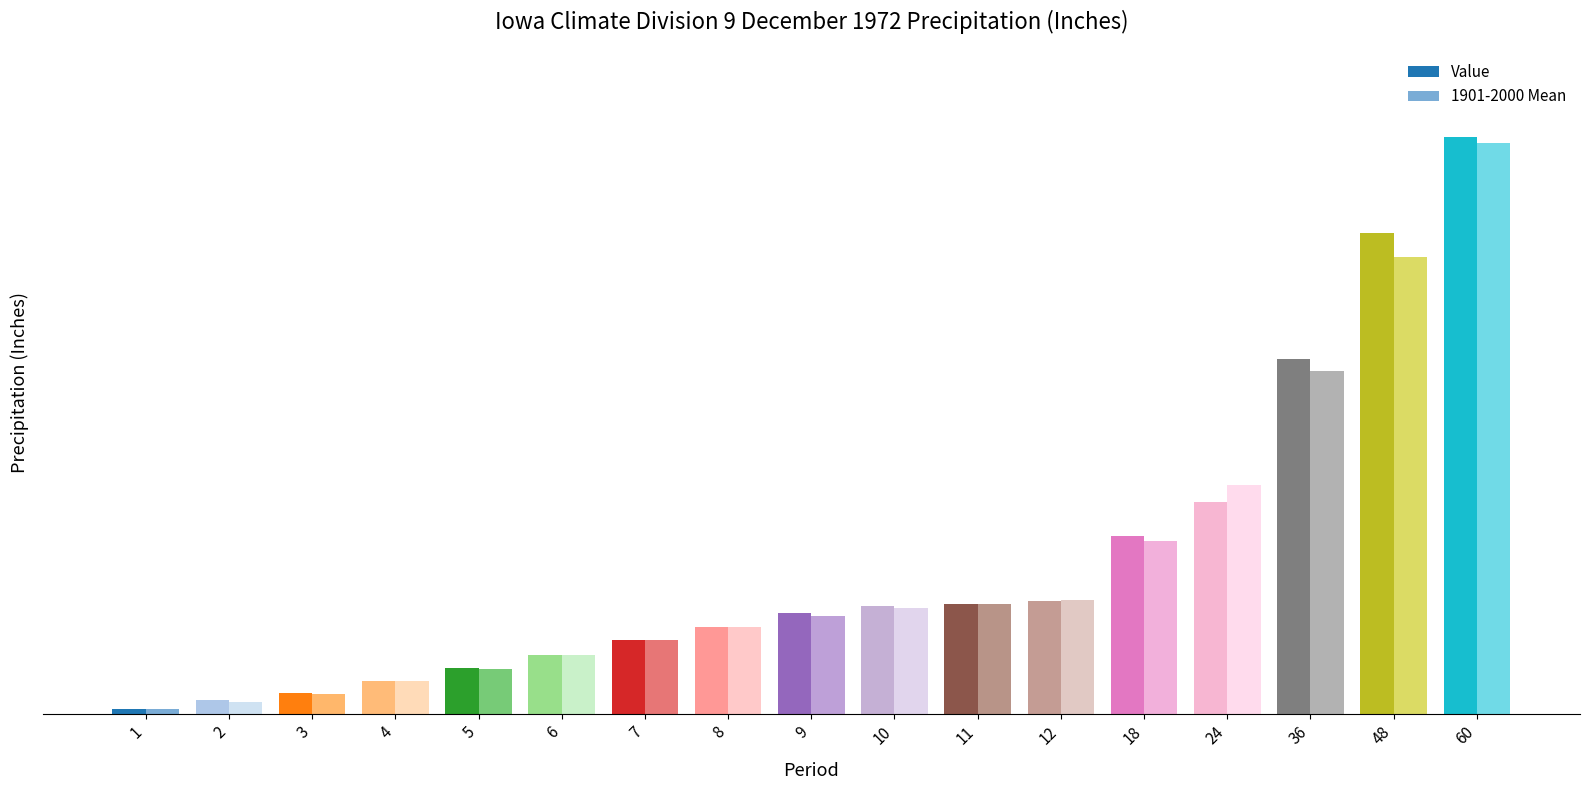

Does the chart contain stacked bars?

No